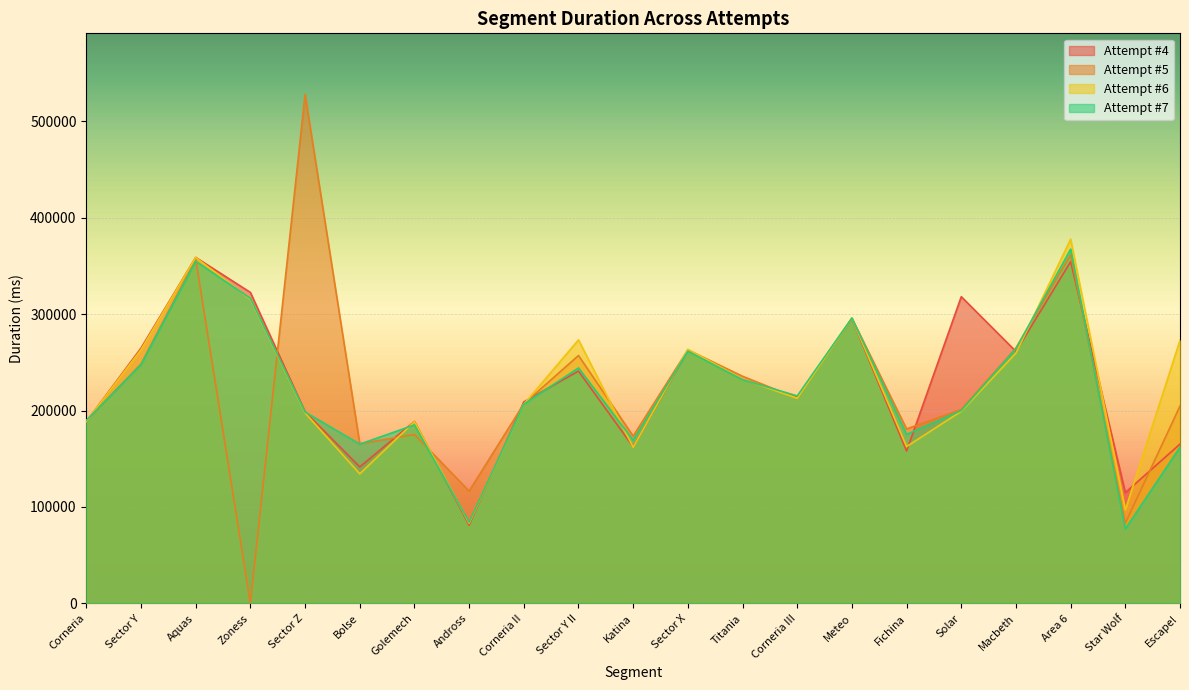

Between Titania and Sector Y II, which is larger?

Sector Y II